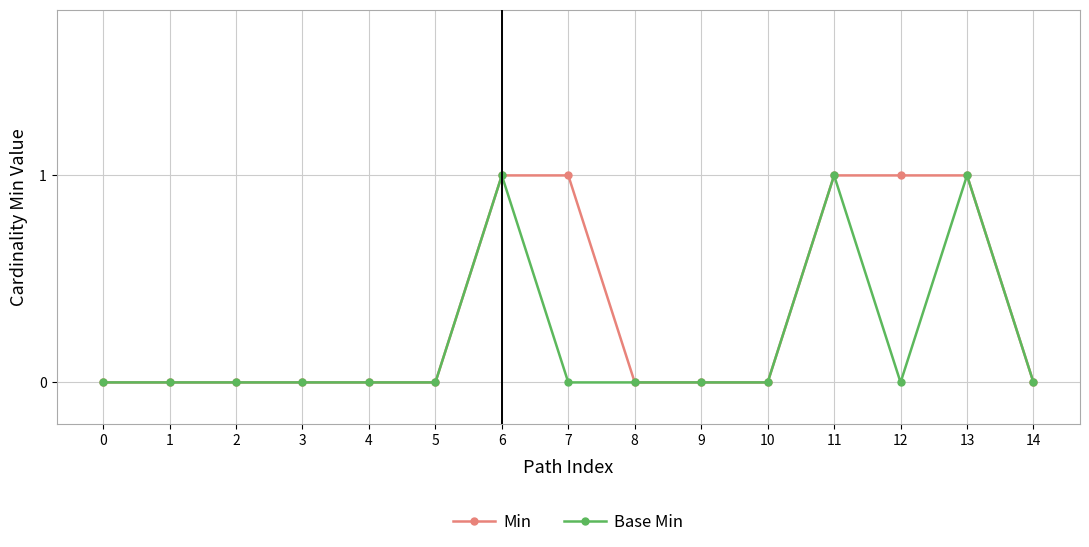

Rank the series by their average value, from lowest to highest.

Base Min, Min